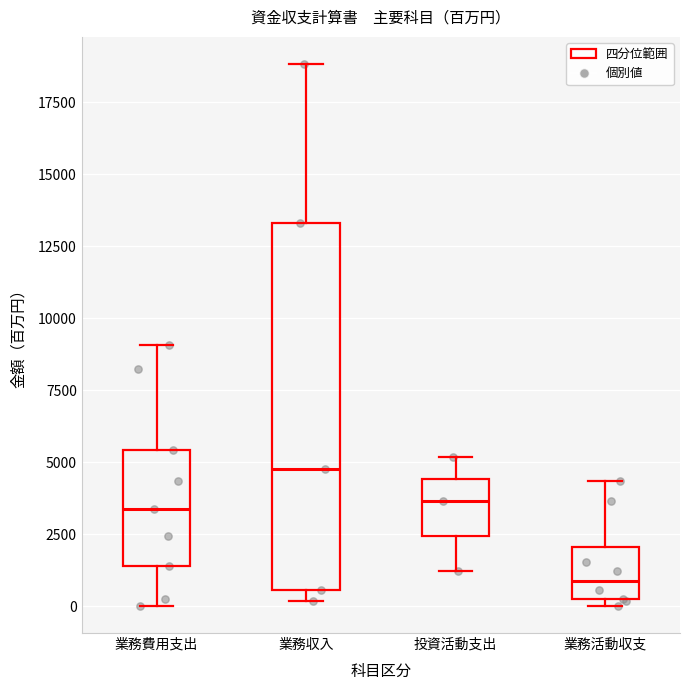

Which box is the tallest, from its lower edge to its upper edge?

業務収入